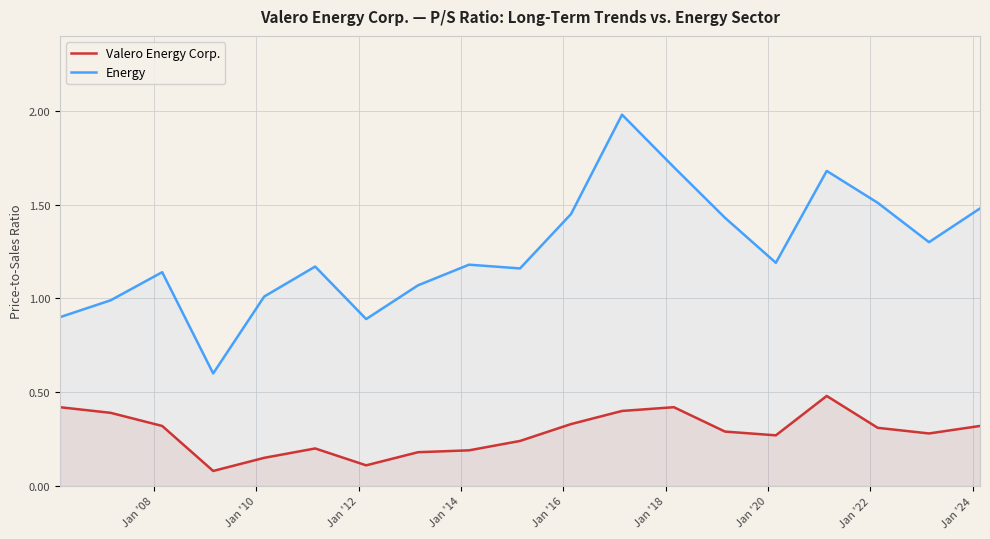

What is the value of the Energy point at the 11th from the left?

1.4